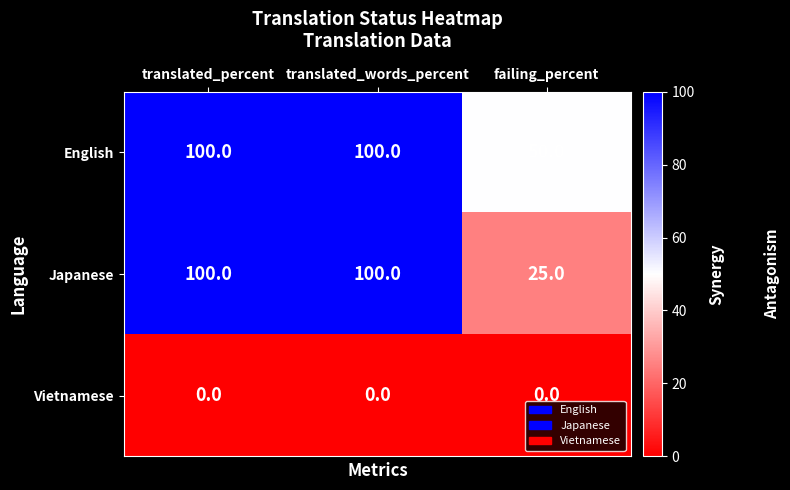

What is the total value across all series at translated_words_percent?

200